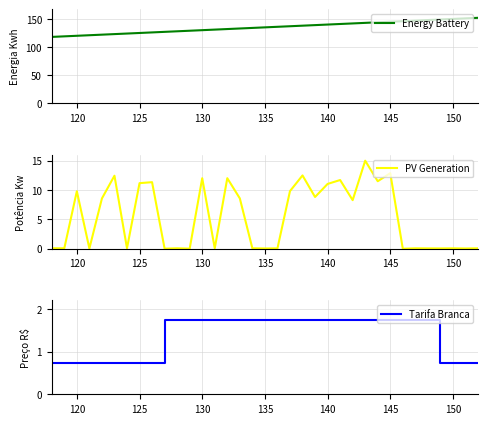

True or false: Energy Battery and Tarifa Branca intersect in this chart.

False